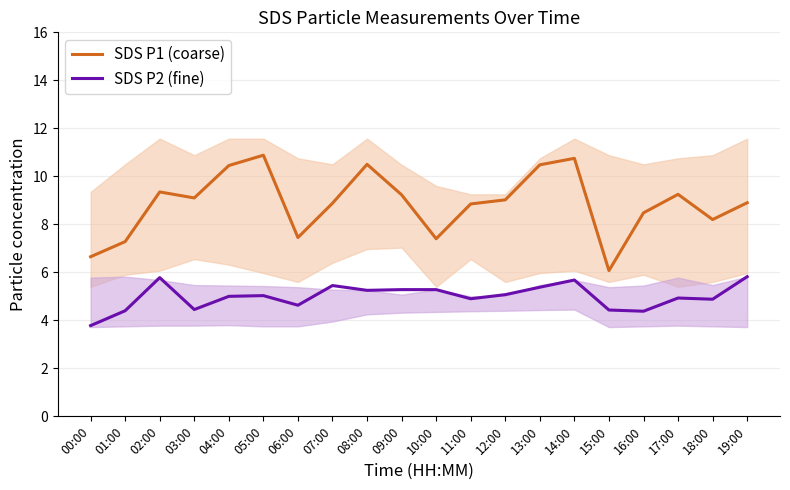

Reading left to right, extract all data points from this chart.

SDS P1 (coarse): 00:00=6.7	01:00=7.3	02:00=9.3	03:00=9.1	04:00=10.4	05:00=10.9	06:00=7.5	07:00=8.9	08:00=10.5	09:00=9.2	10:00=7.4	11:00=8.8	12:00=9.0	13:00=10.5	14:00=10.8	15:00=6.1	16:00=8.5	17:00=9.2	18:00=8.2	19:00=8.9
SDS P2 (fine): 00:00=3.8	01:00=4.4	02:00=5.8	03:00=4.5	04:00=5.0	05:00=5.0	06:00=4.6	07:00=5.5	08:00=5.2	09:00=5.3	10:00=5.3	11:00=4.9	12:00=5.1	13:00=5.4	14:00=5.7	15:00=4.4	16:00=4.4	17:00=4.9	18:00=4.9	19:00=5.8